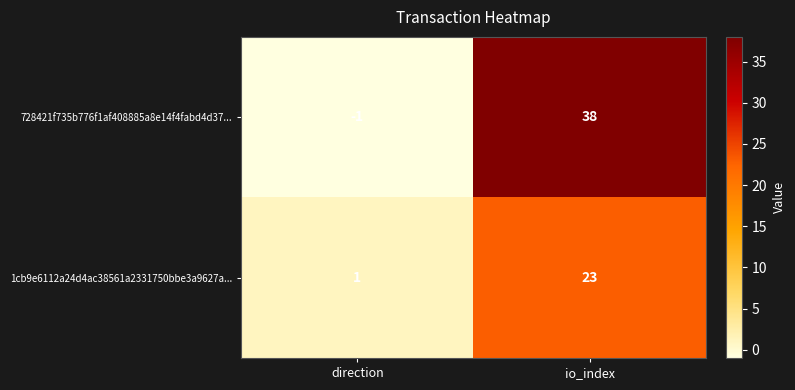

Reading left to right, list all the values displayed in this chart.

728421f735b776f1af408885a8e14f4fabd4d37...: -1	38
1cb9e6112a24d4ac38561a2331750bbe3a9627a...: 1	23